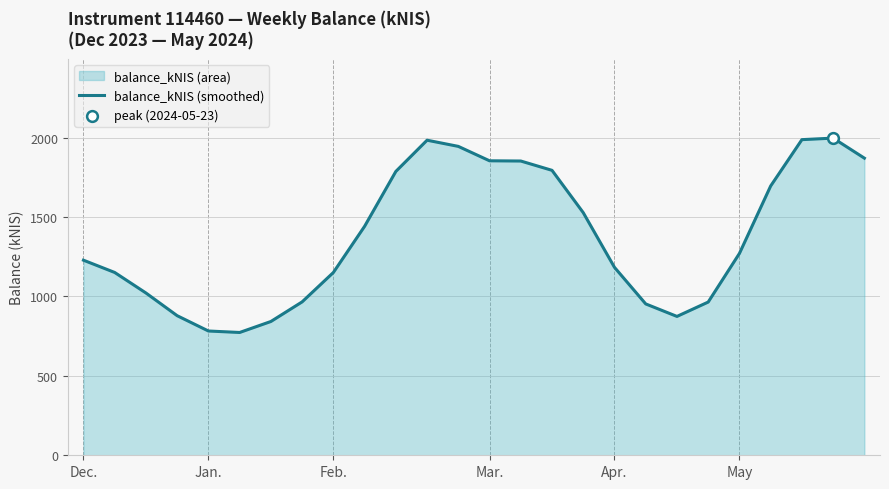

What is the ratio of the value at Apr. to the value at Jan.?

1.5